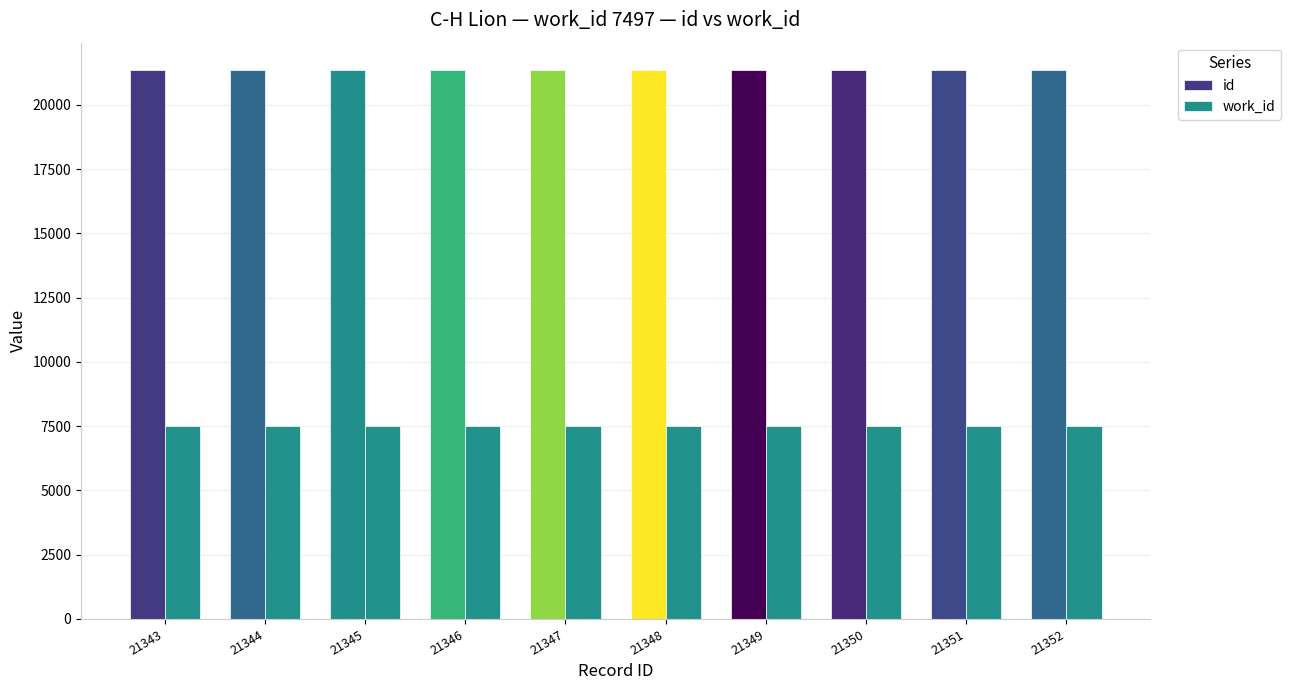

What is the maximum value for work_id?

7497